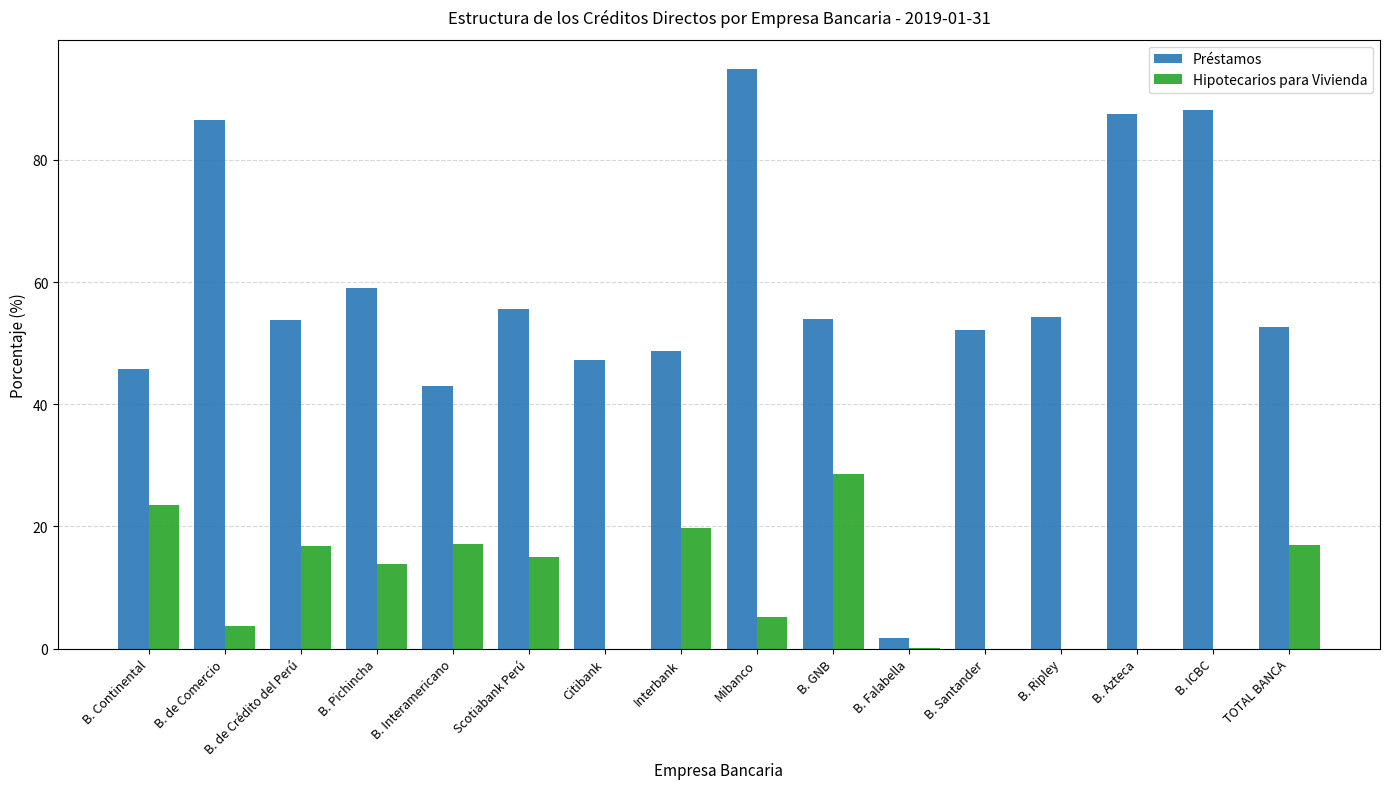

The value of Hipotecarios para Vivienda at Citibank is 18.9. True or false?

False